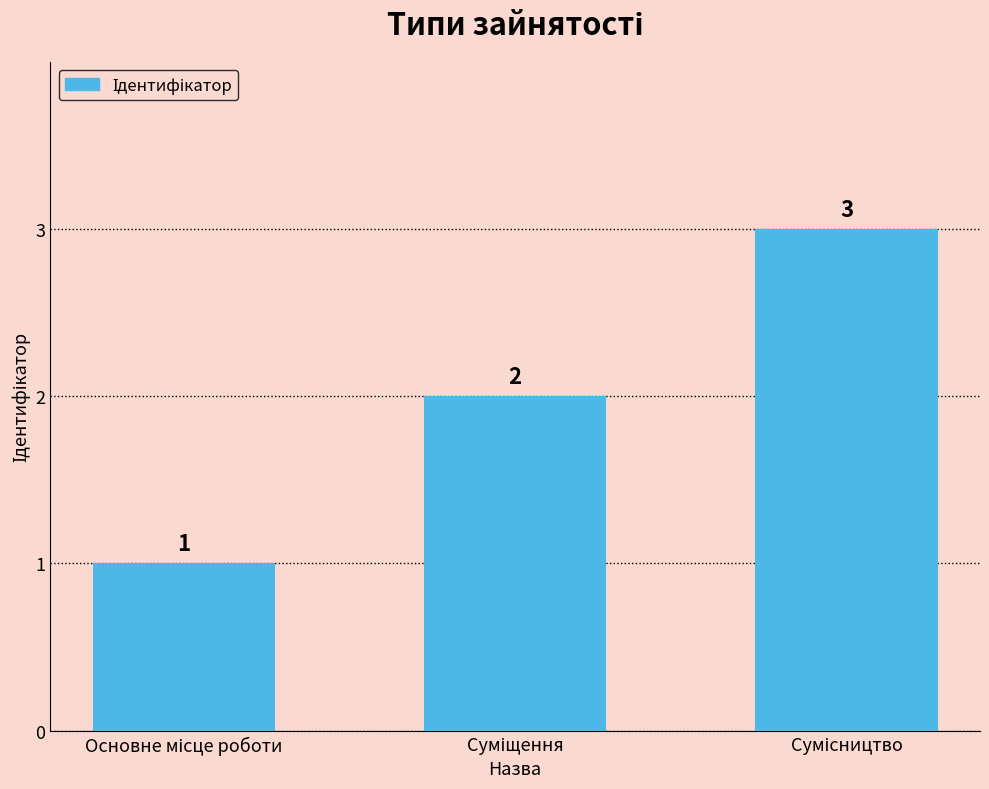

How many values are between 1 and 3?

3